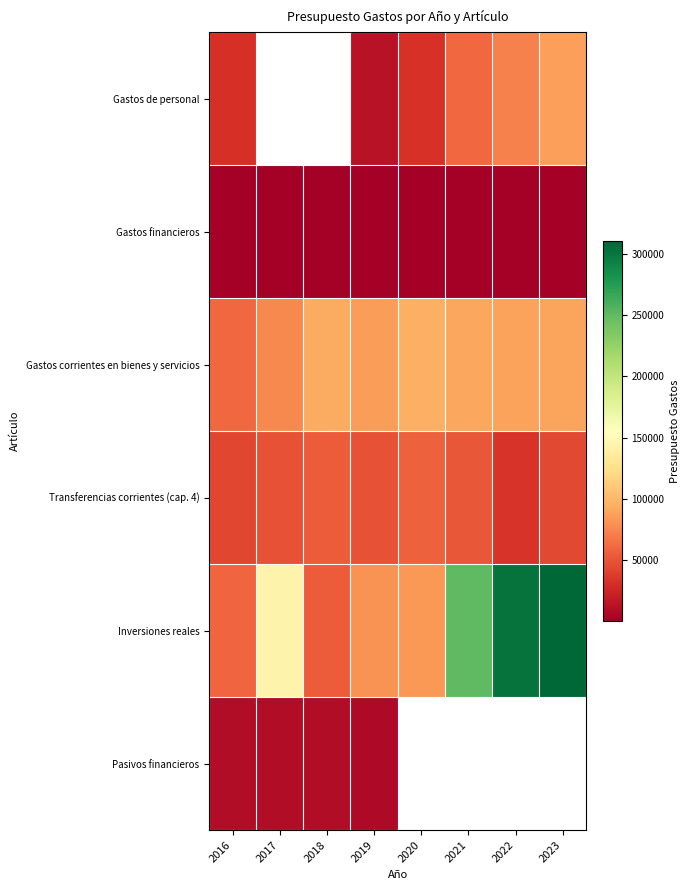

Rank the series at 2018 from lowest to highest value.

Pasivos financieros, Transferencias corrientes (cap. 4), Inversiones reales, Gastos de personal, Gastos financieros, Gastos corrientes en bienes y servicios